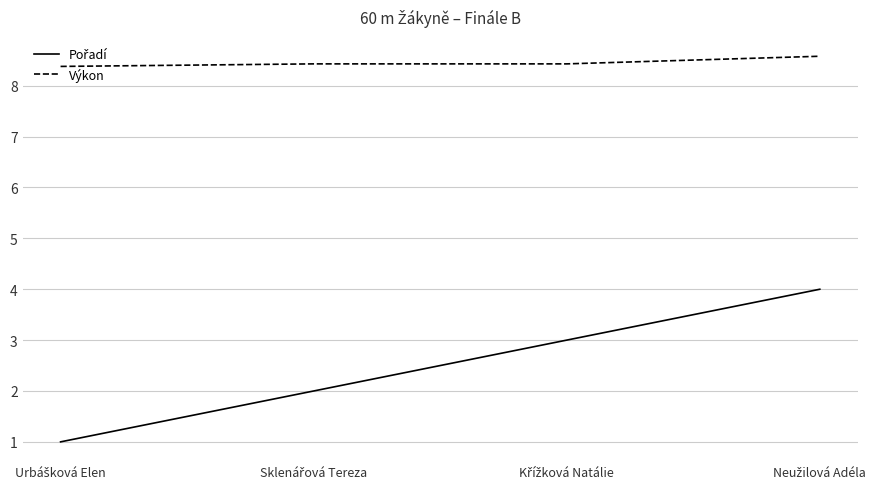

What is the maximum value shown in the chart?

8.6